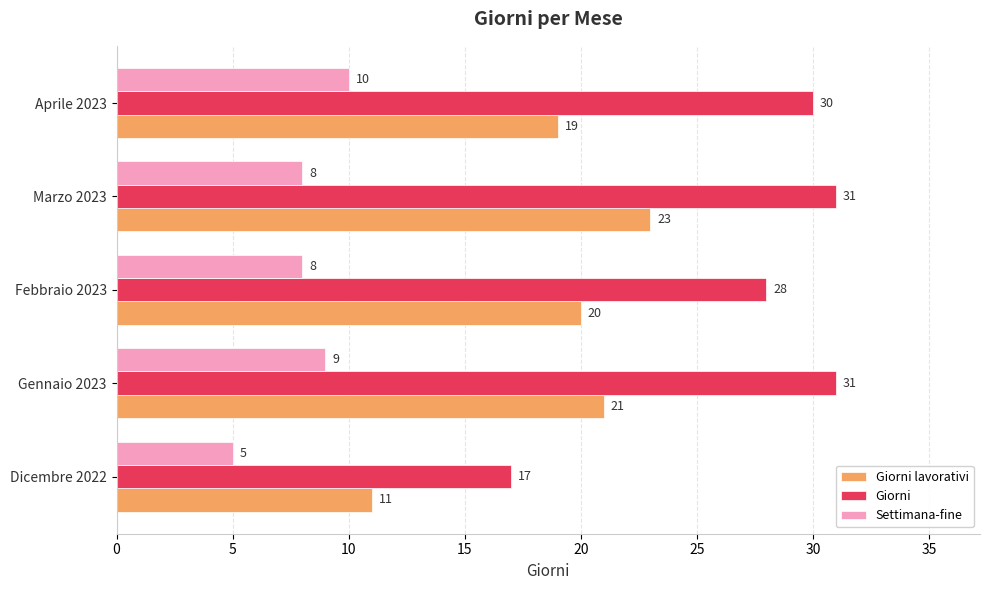

At which category is the sum across all series the highest?

Marzo 2023